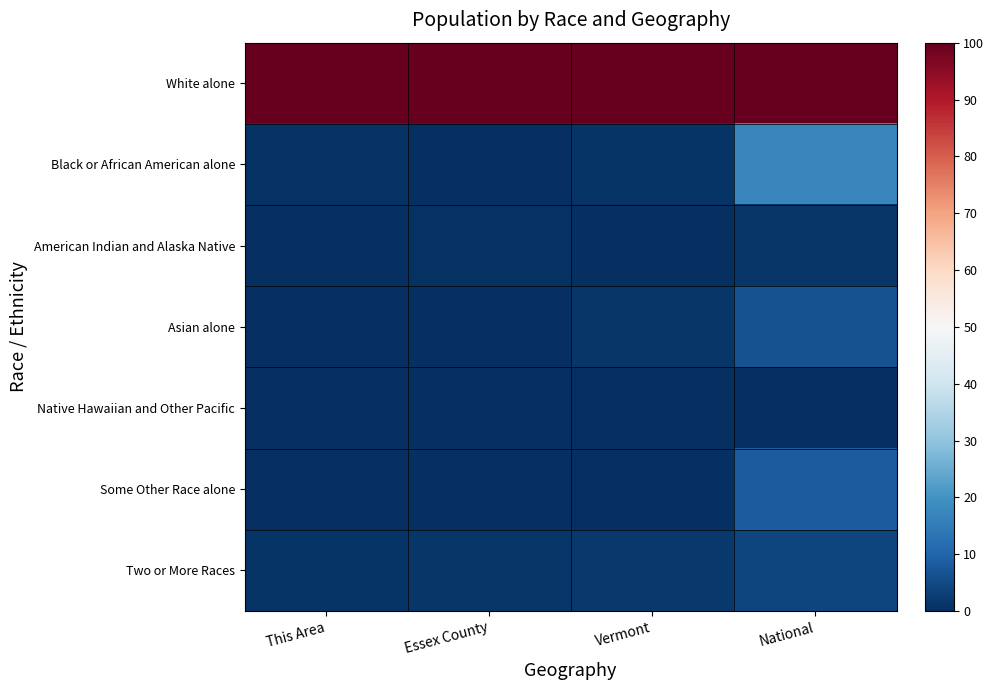

Reading right to left, list all the values displayed in this chart.

White alone: National=100.0	Vermont=100.0	Essex County=100.0	This Area=100.0
Black or African American alone: National=17.4	Vermont=1.1	Essex County=0.3	This Area=0.5
American Indian and Alaska Native: National=1.3	Vermont=0.4	Essex County=0.6	This Area=0.0
Asian alone: National=6.6	Vermont=1.3	Essex County=0.4	This Area=0.0
Native Hawaiian and Other Pacific: National=0.2	Vermont=0.0	Essex County=0.0	This Area=0.0
Some Other Race alone: National=8.5	Vermont=0.4	Essex County=0.1	This Area=0.0
Two or More Races: National=4.0	Vermont=1.8	Essex County=1.4	This Area=0.9